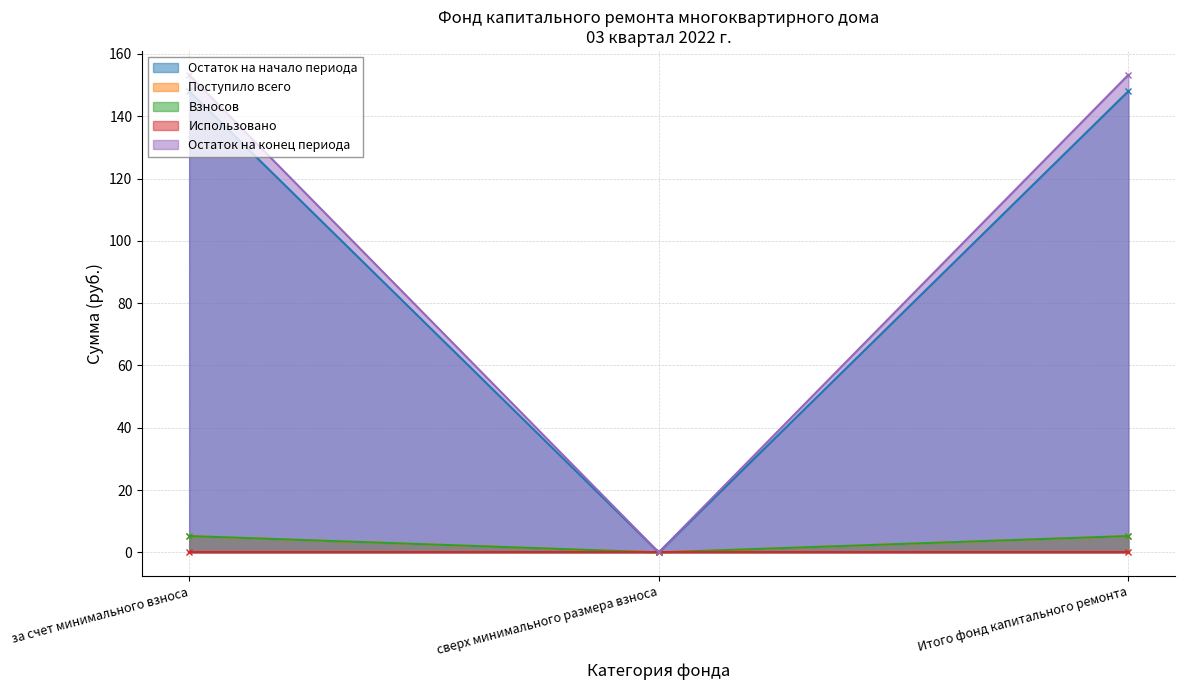

Which category has the highest value across all series?

за счет минимального взноса